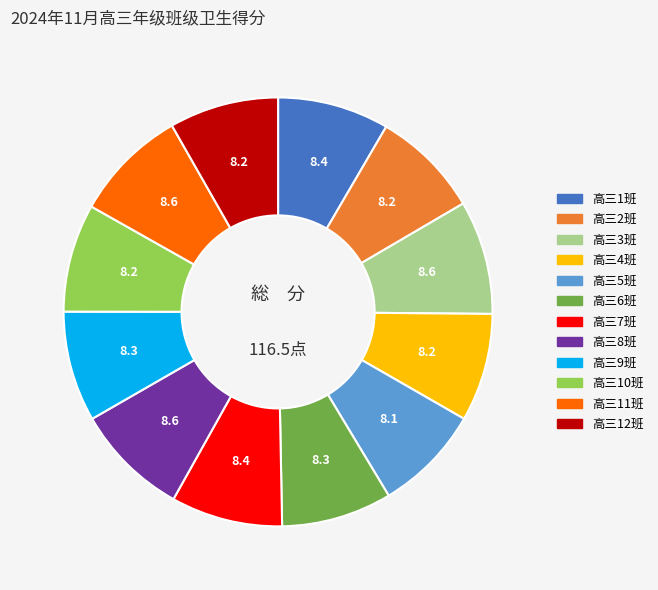

Is it true that 高三8班 is 1% of the pie?

False